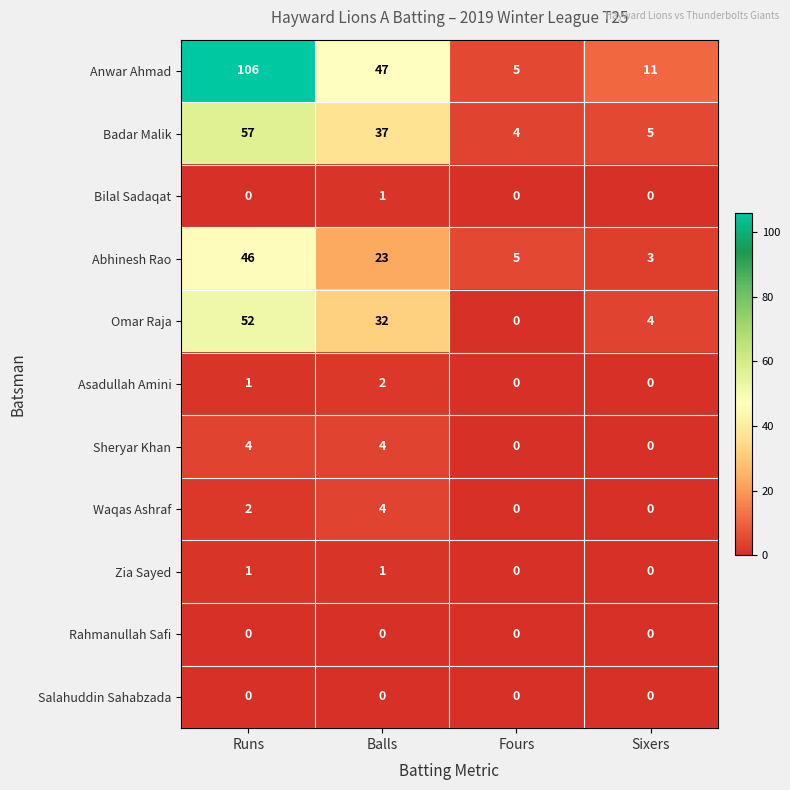

At which category does the chart reach its peak across all series?

Runs